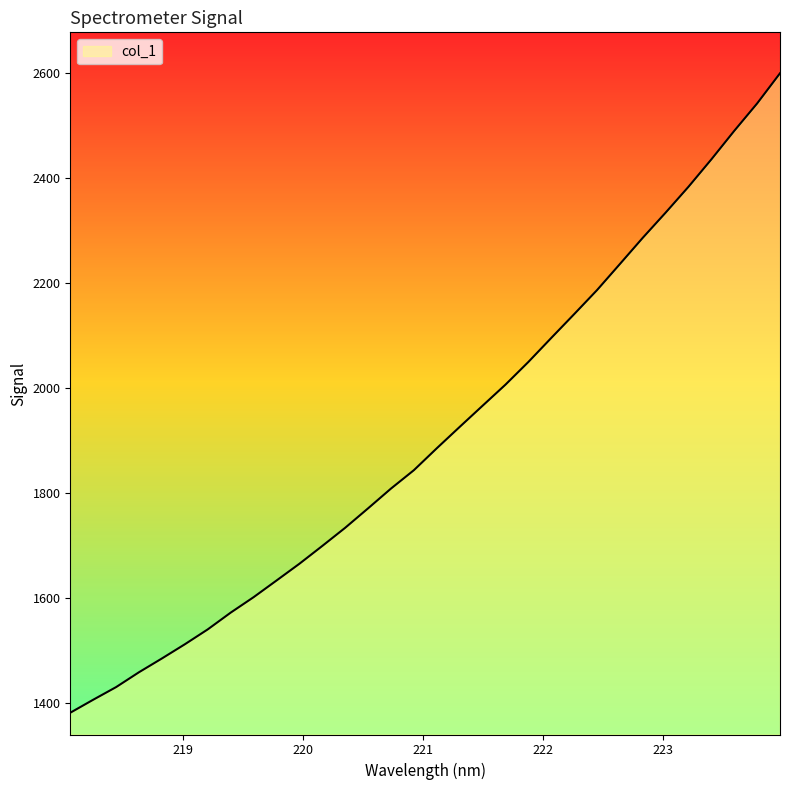

Does the chart have visible grid lines?

No